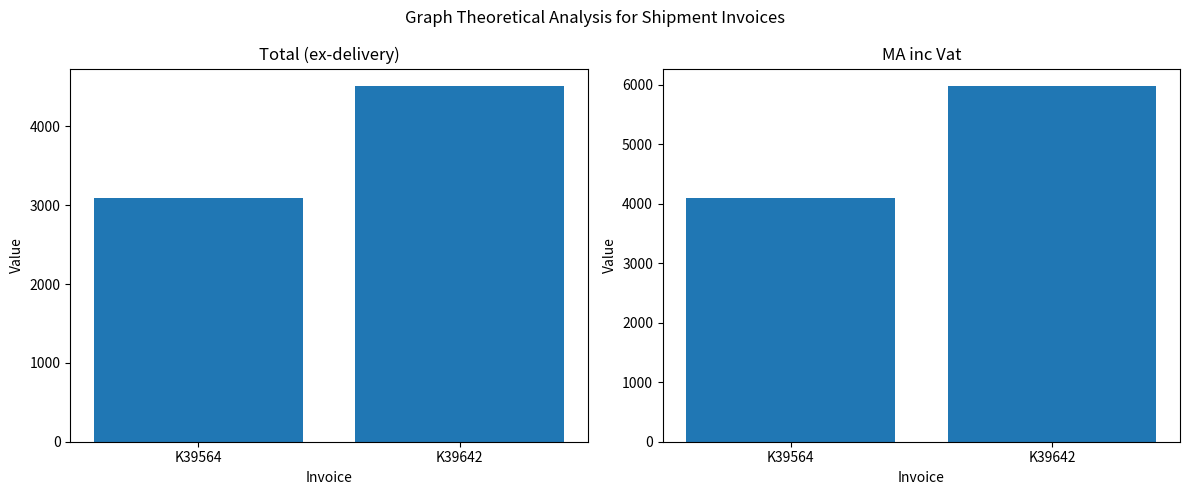

The Total series shows 3096.7 at K39564. True or false?

True